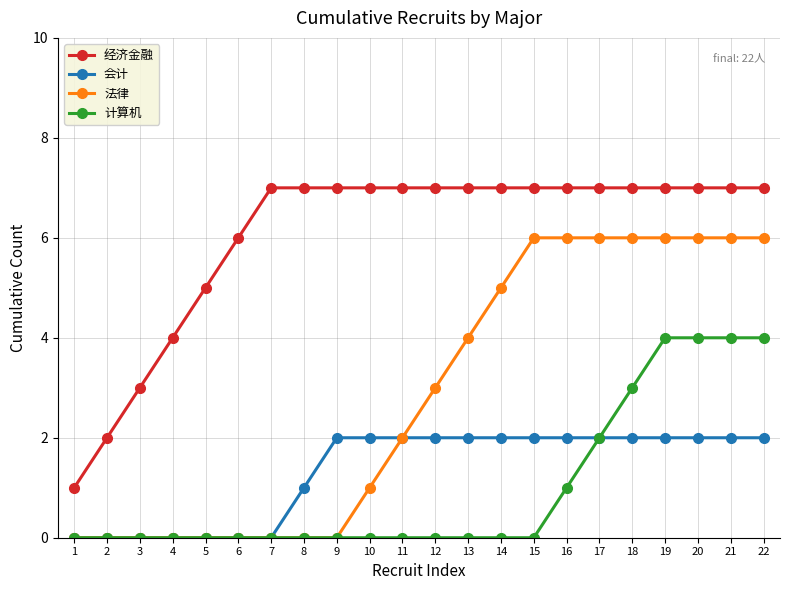

Rank the series by their maximum value, from lowest to highest.

会计, 计算机, 法律, 经济金融